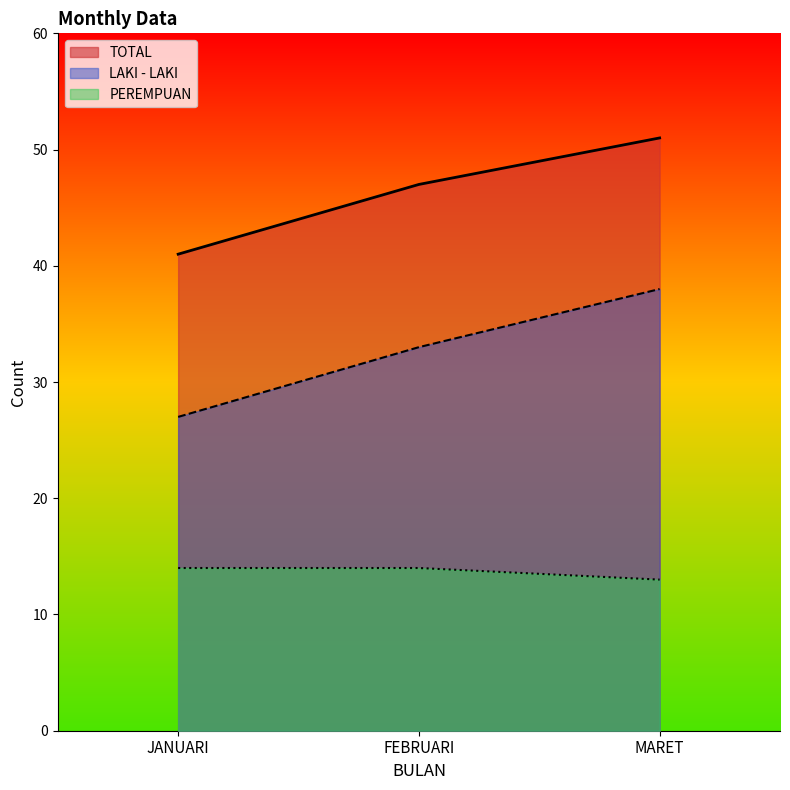

At which label is PEREMPUAN closest to 13?

MARET